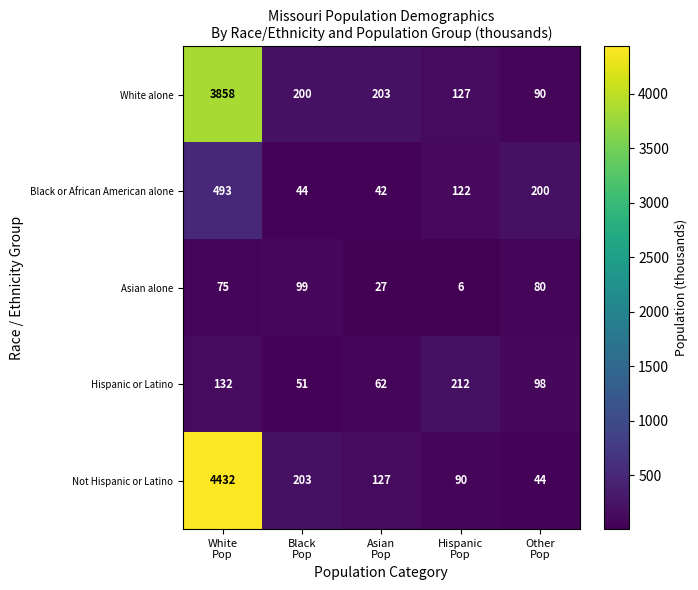

At which category is the sum across all series the highest?

White
Pop